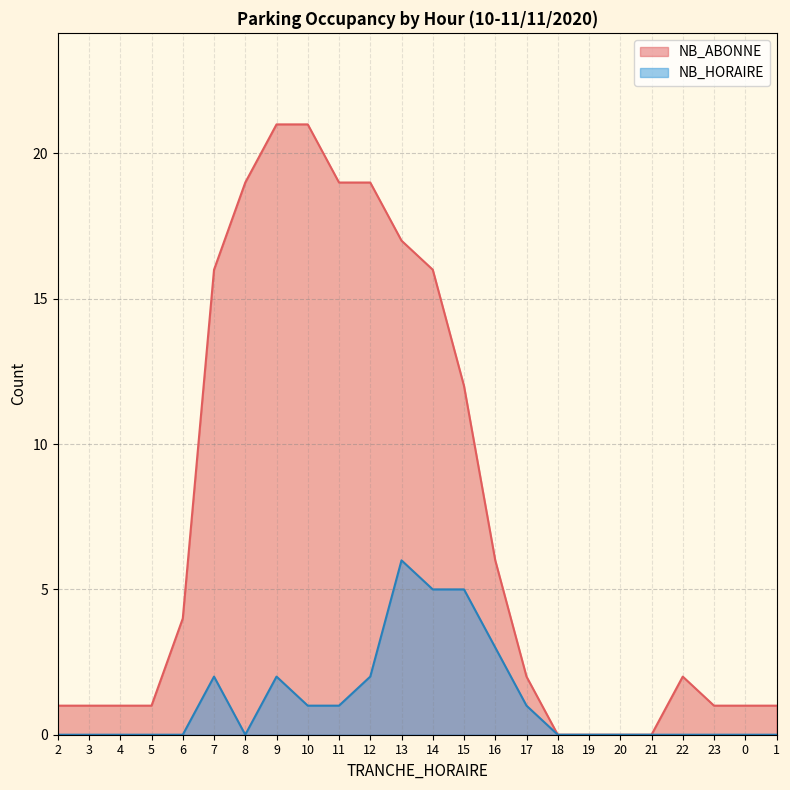

Which series has the largest range (max minus min)?

NB_ABONNE